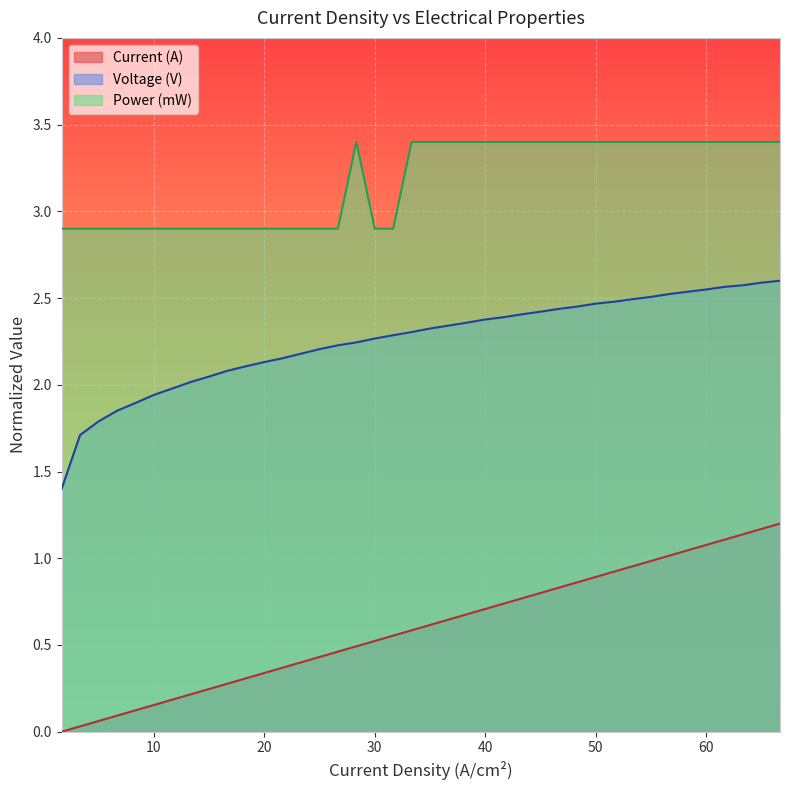

How many interior local peaks does the Power (mW) series have?

1